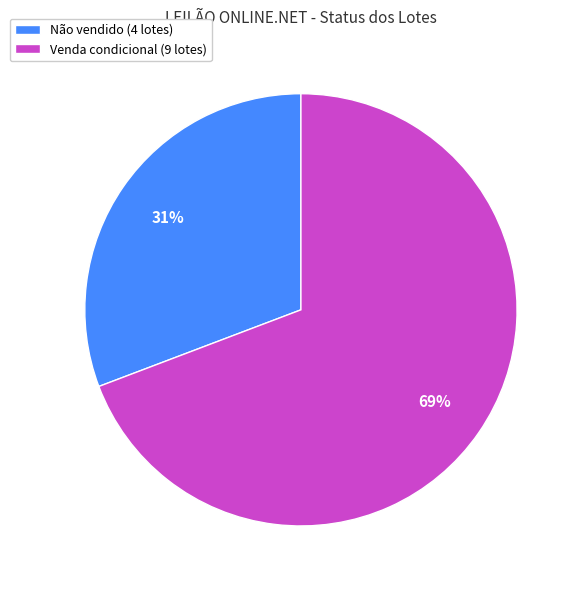

To the nearest percent, what is the average slice percentage?

50%